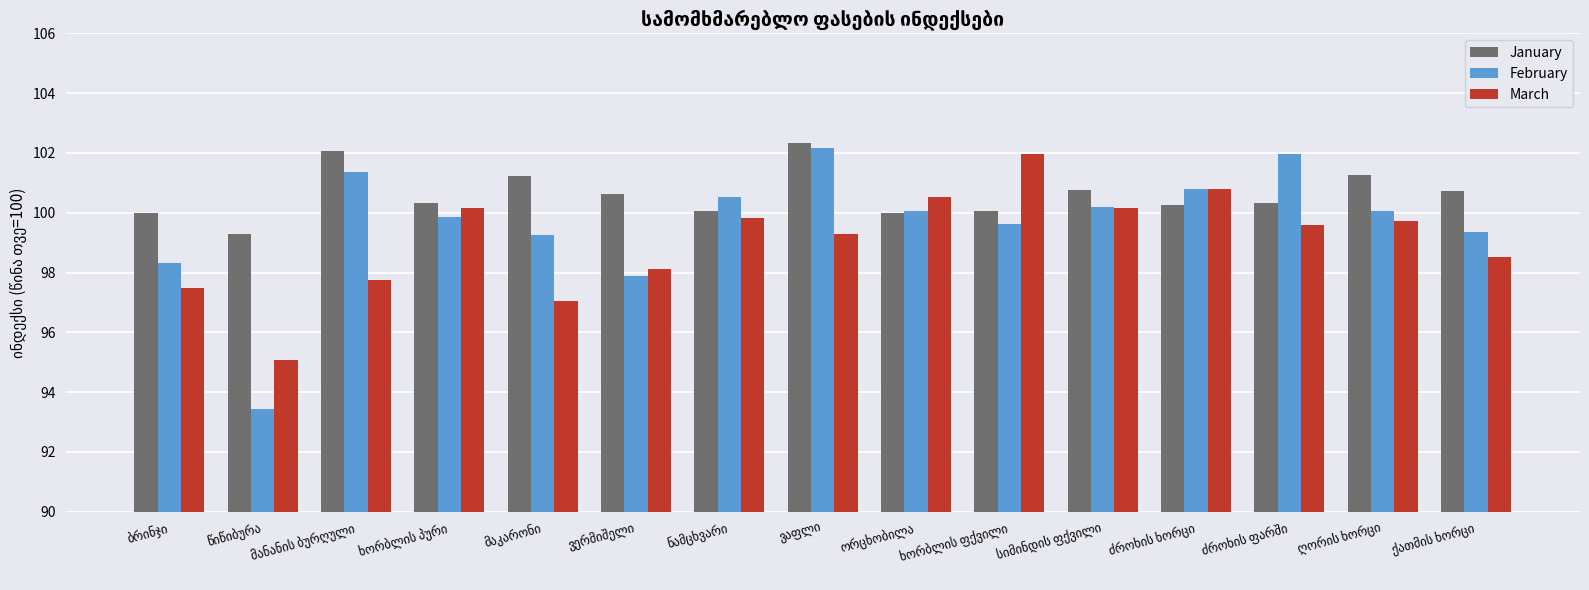

At how many categories does at least one series exceed 99?

15